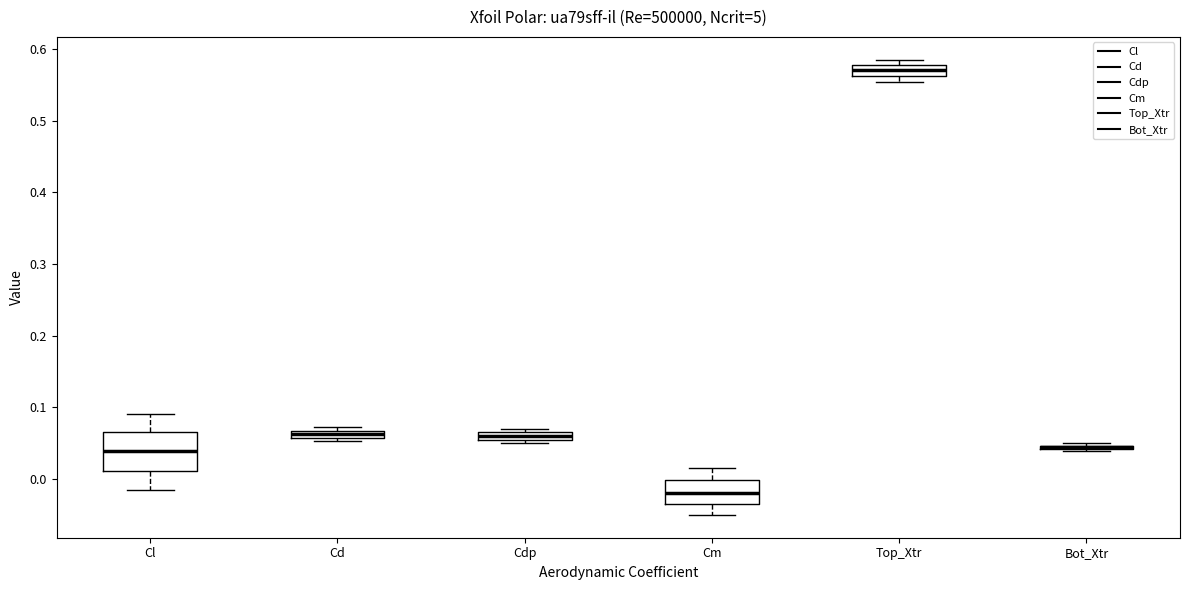

Where is the lower edge of the box for Cd on the y-axis? The values are not printed on the chart, so give them approximately, as read against the axis.

0.06